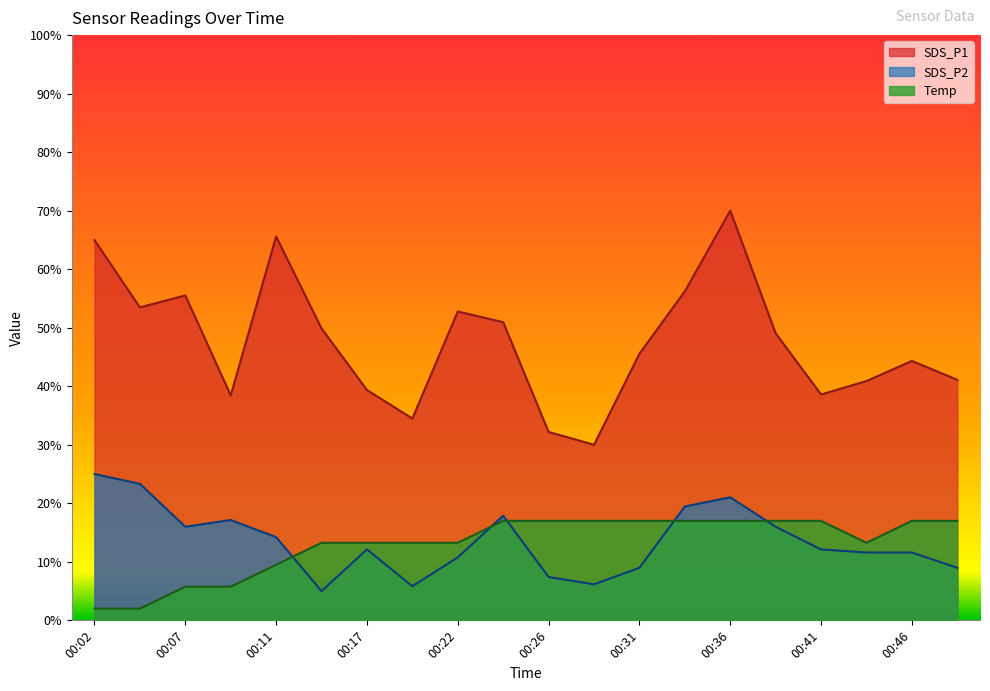

Where is the first local maximum for SDS_P1?

00:07